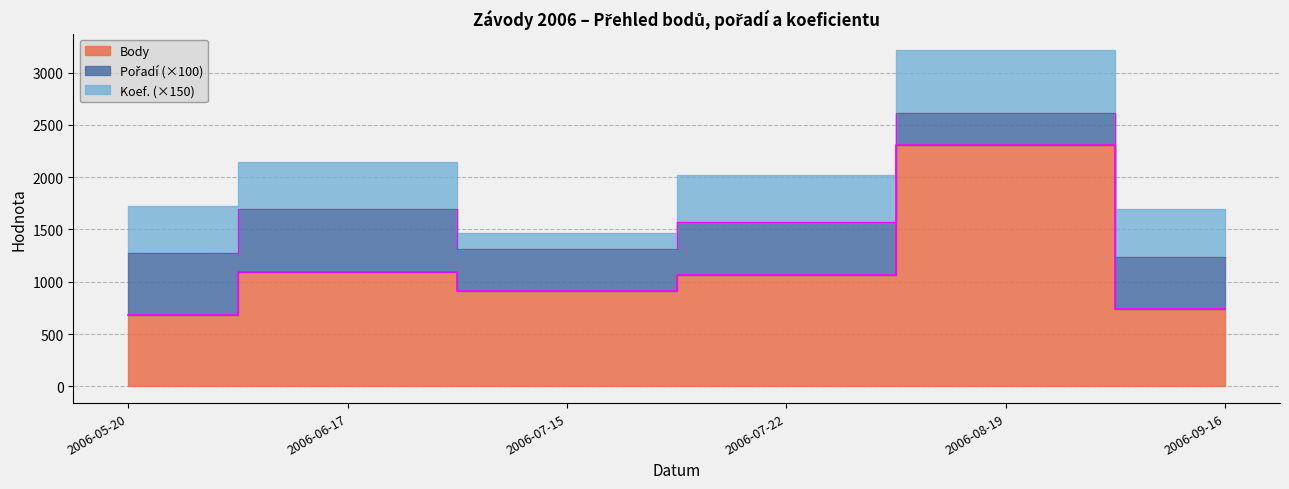

What is the label of the 5th point from the right?

2006-06-17